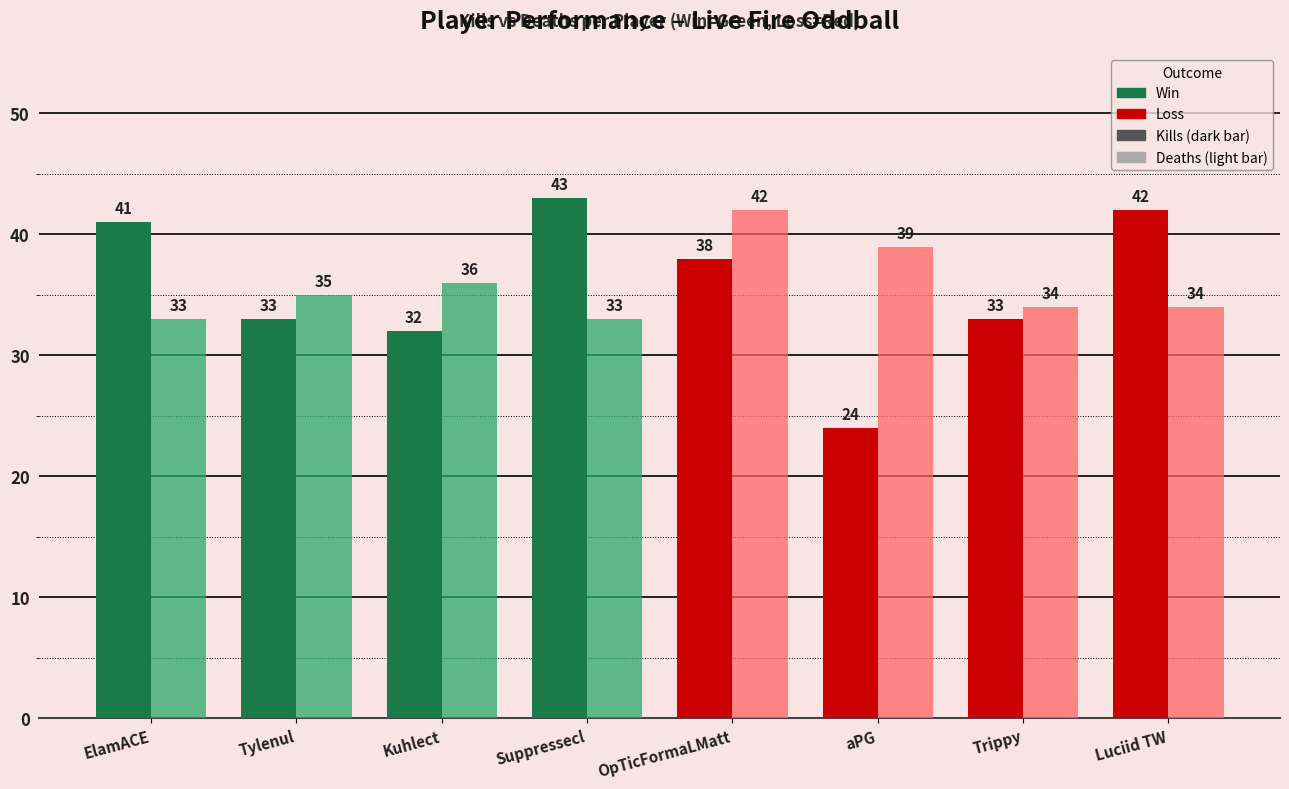

What is the greatest value displayed?

43